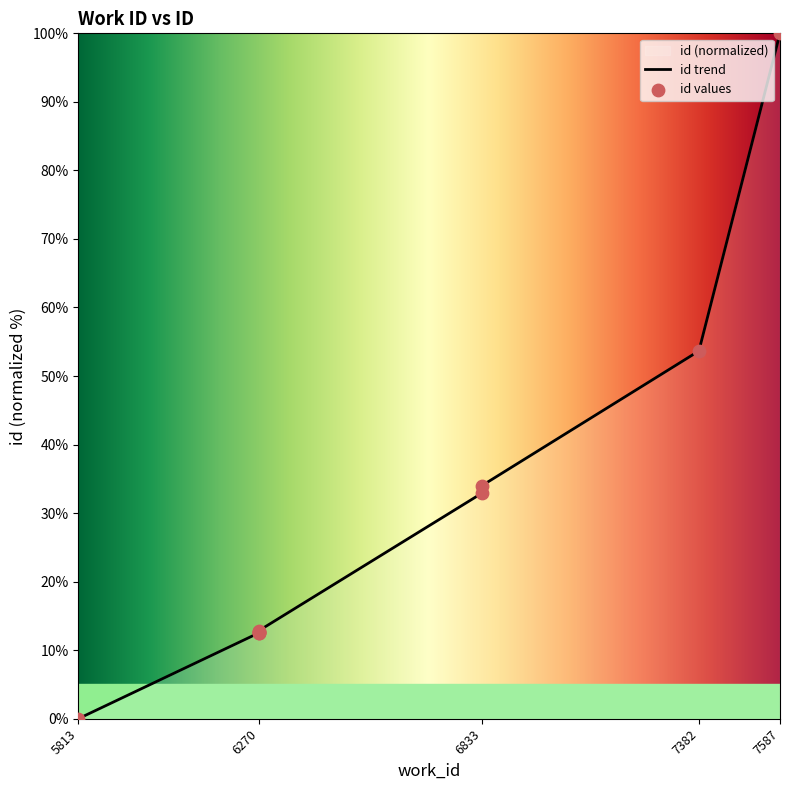

Which has a higher value, 6833 or 7587?

7587